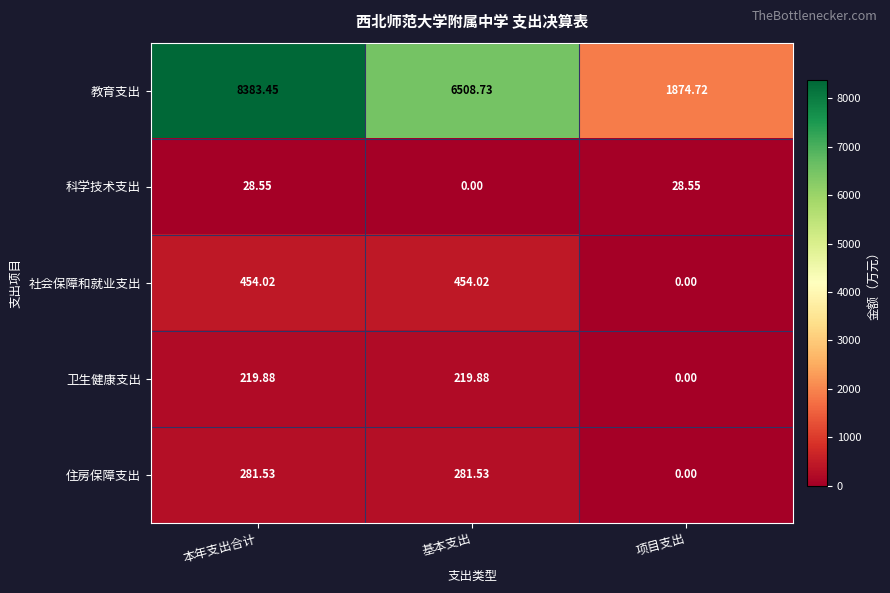

At which label does 卫生健康支出 first exceed 219?

本年支出合计